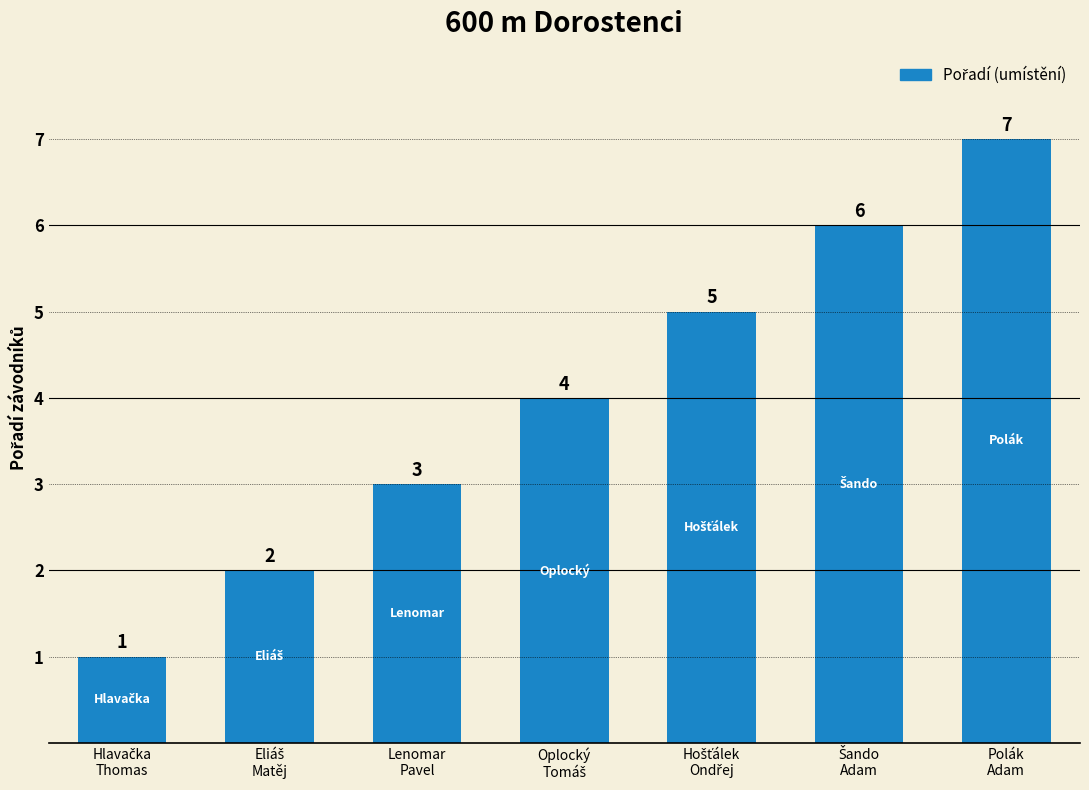

What is the difference between the second highest and minimum values?

5